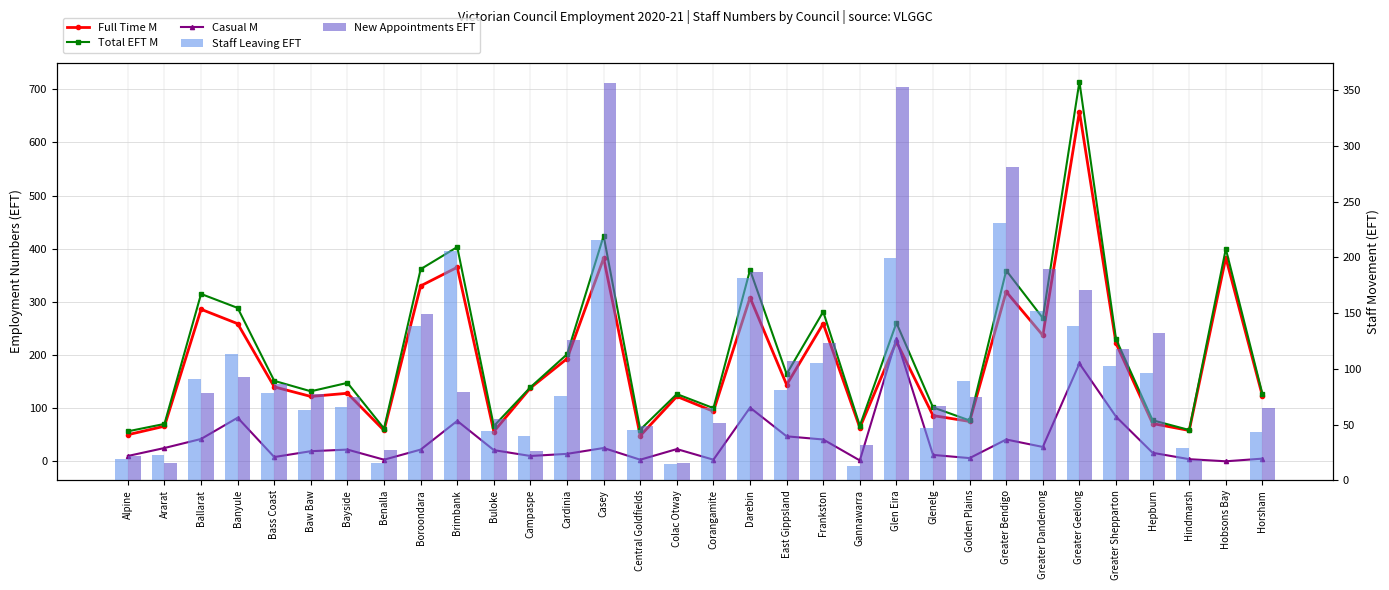

Which category has the lowest value across all series?

Hobsons Bay